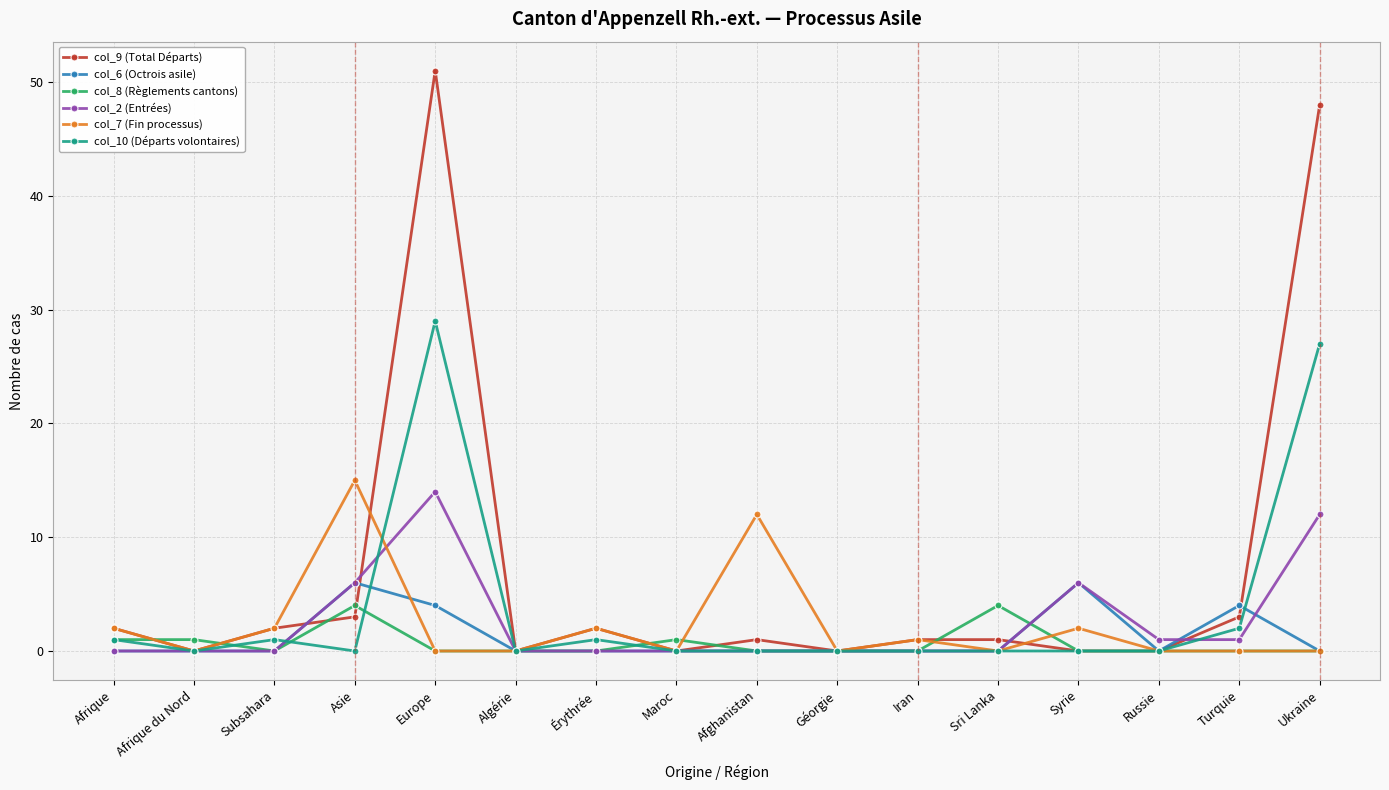

True or false: col_2 (Entrées) has more than 0 points higher than both neighbors.

True